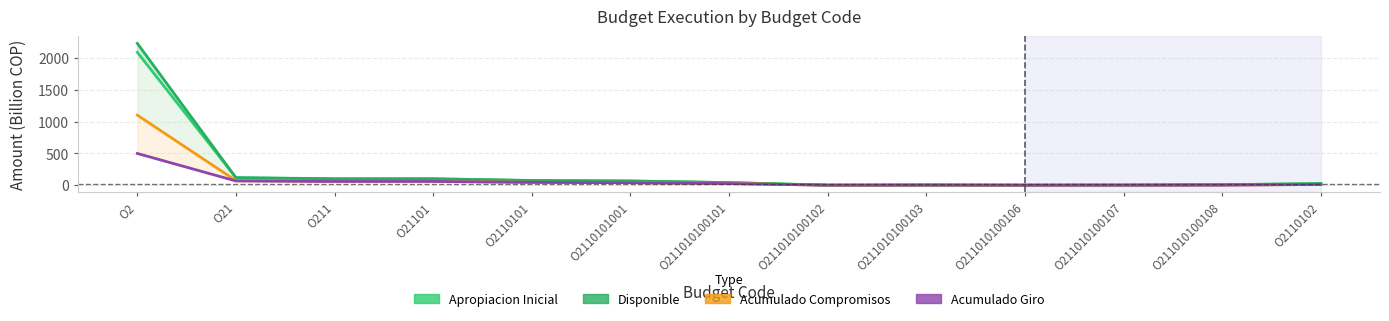

Which series changed the most between O21 and O211?

Disponible